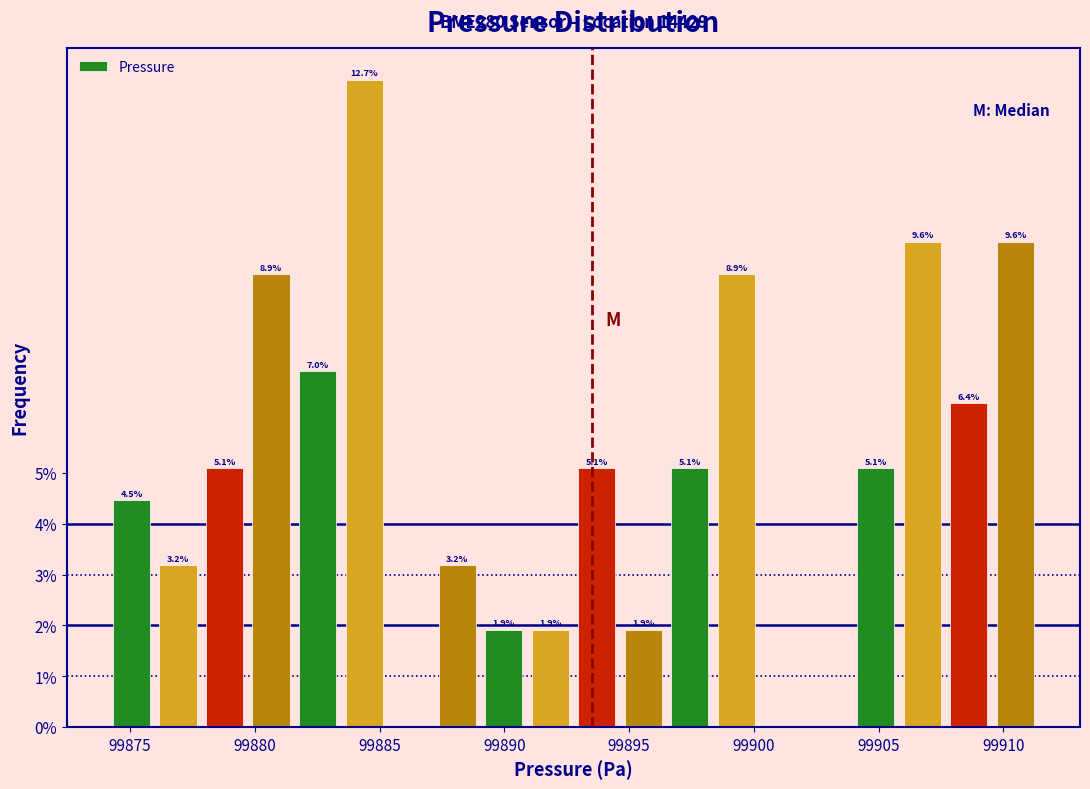

Around what value on the x-axis is the tallest bar? Give the approximate position of its centre, as read against the axis.

99884.5